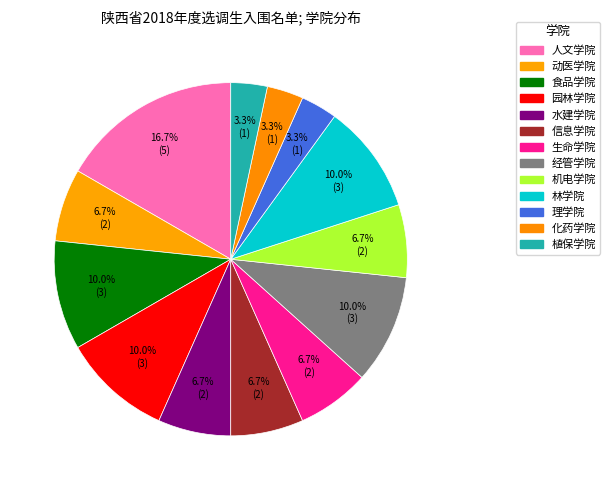

How many slices are in this pie chart?

13